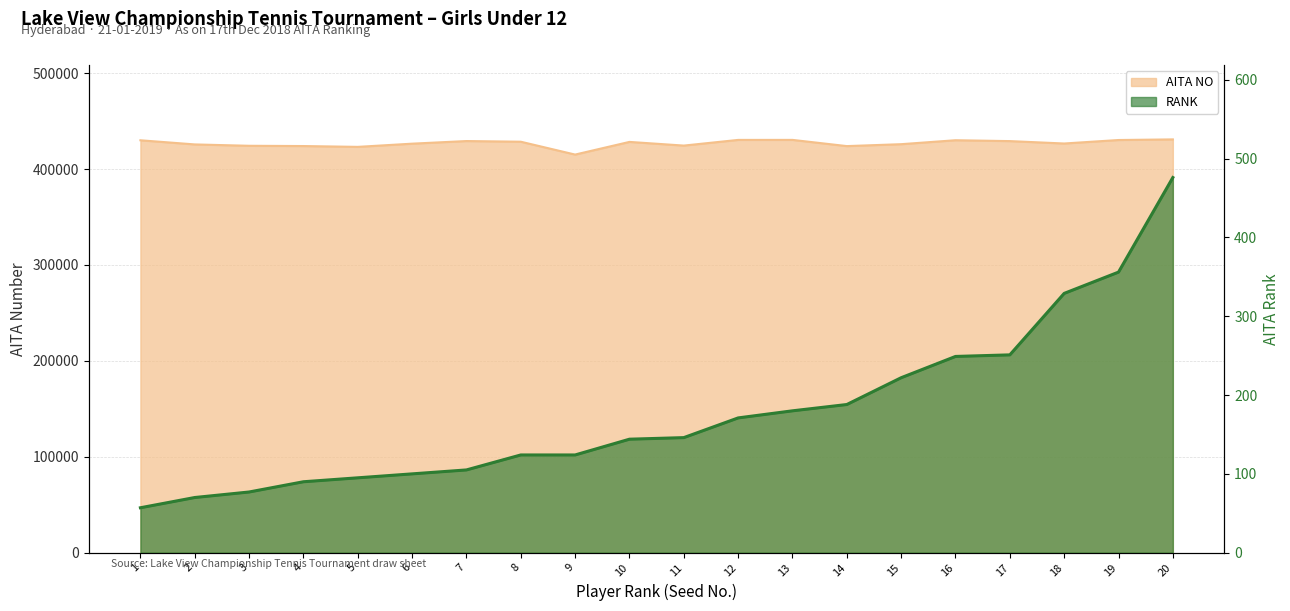

Which has a higher value, 11 or 14?

11